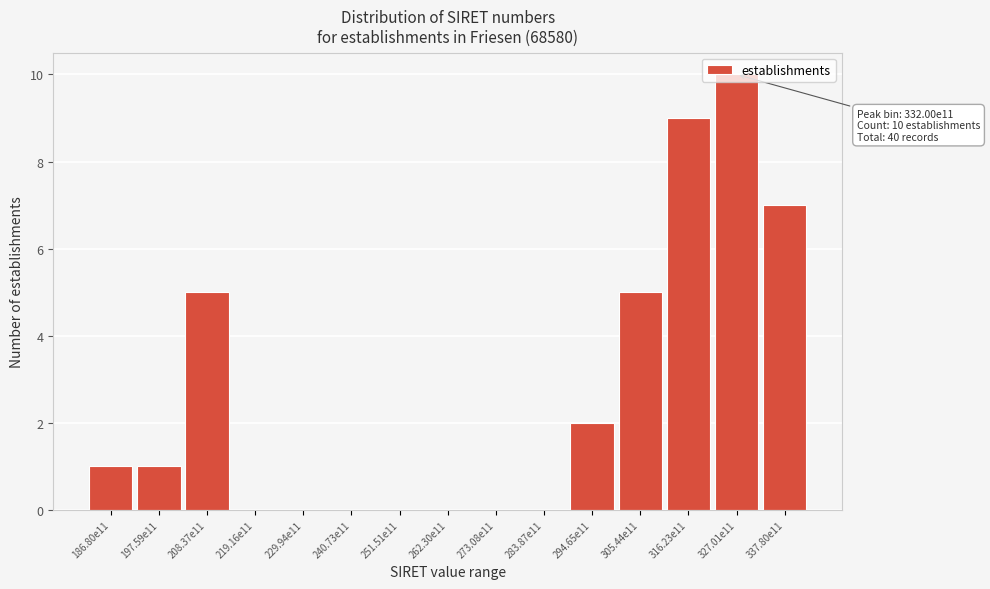

Is it true that the value at 262.30e11 is 0?

True